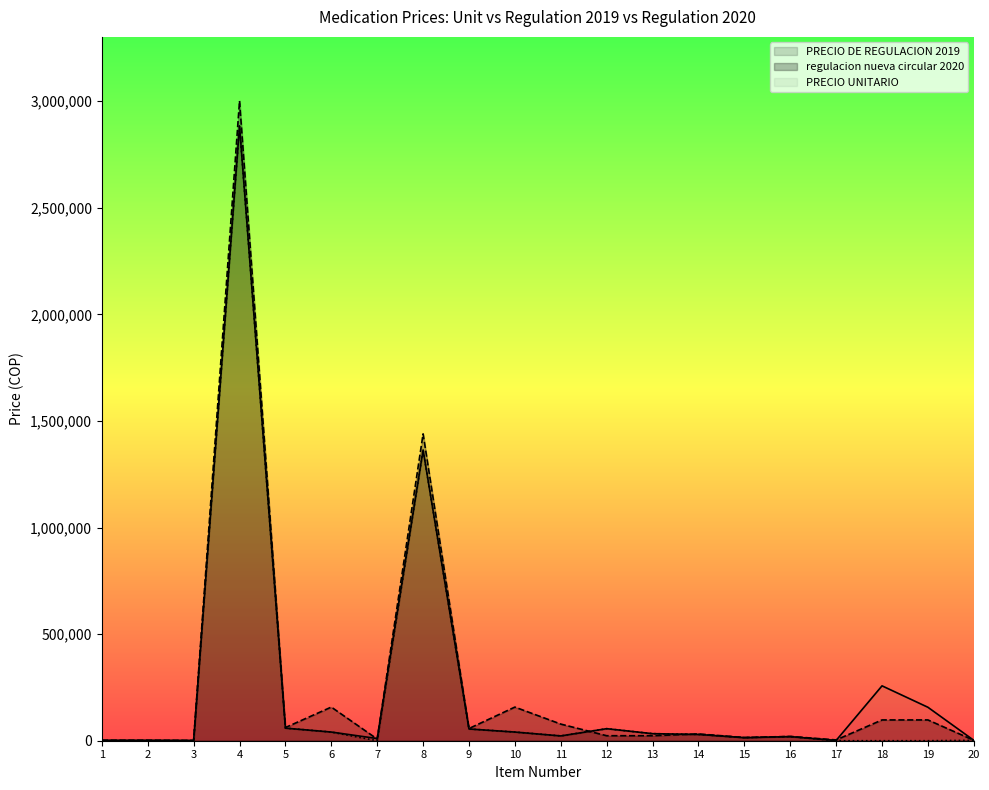

Reading left to right, extract all data points from this chart.

PRECIO UNITARIO: 1=2390.0	2=2390.0	3=1610.0	4=2884435.0	5=59058.0	6=40693.0	7=10224.0	8=1364111.0	9=55190.0	10=40693.0	11=22580.0	12=56450.0	13=33100.0	14=29528.0	15=14510.0	16=19347.0	17=1306.8	18=257455.8	19=156937.5	20=1866.0
regulacion nueva circular 2020: 1=2100.0	2=2100.0	3=1050.0	4=3001651.0	5=61839.0	6=157814.0	7=7860.0	8=1439547.0	9=57259.0	10=157814.0	11=78082.0	12=23424.0	13=23424.0	14=31818.0	15=15053.0	16=20071.0	17=3702.0	18=97536.0	19=97536.0	20=1936.0
PRECIO DE REGULACION 2019: 1=0.0	2=0.0	3=0.0	4=2884435.0	5=59058.0	6=40693.0	7=0.0	8=1364111.0	9=55190.0	10=40693.0	11=22580.0	12=56450.0	13=33100.0	14=29528.0	15=14510.0	16=19347.0	17=0.0	18=0.0	19=0.0	20=1866.0